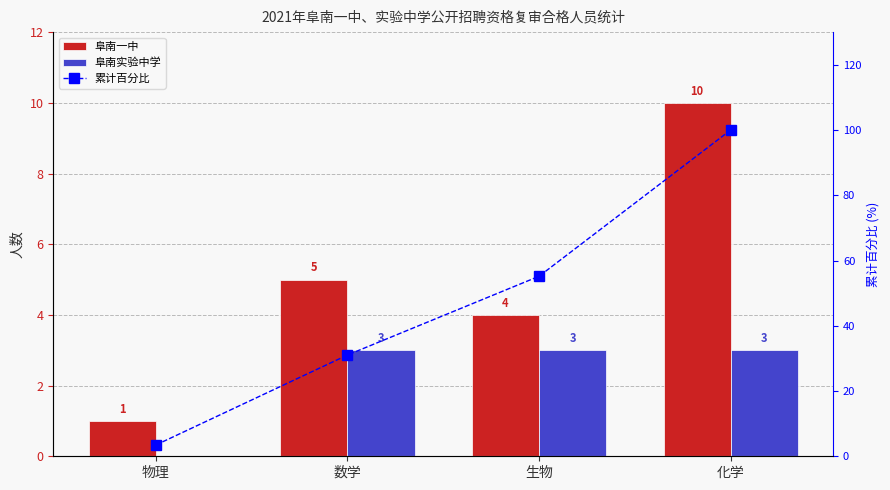

Which series has the largest range (max minus min)?

累计百分比